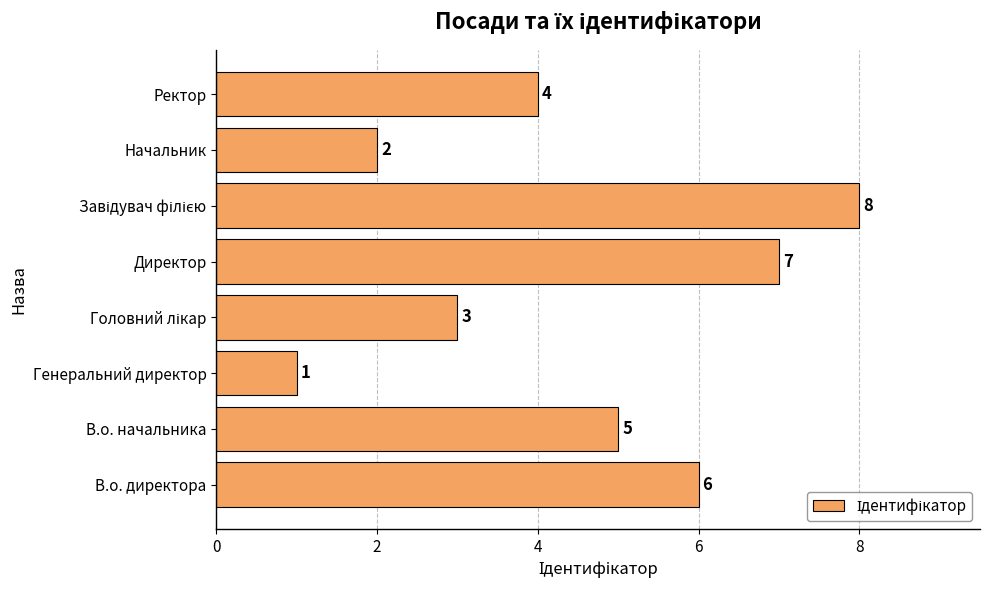

The chart shows a value of 4 at Ректор. True or false?

True